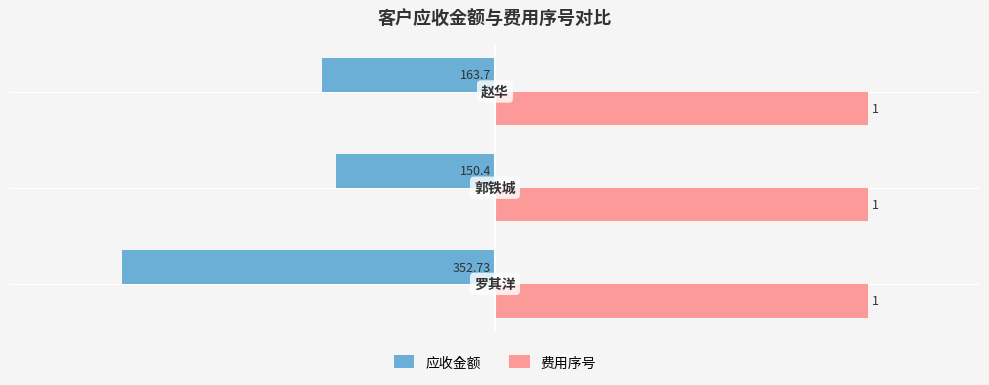

What is the average value of the 费用序号 series?

1.0